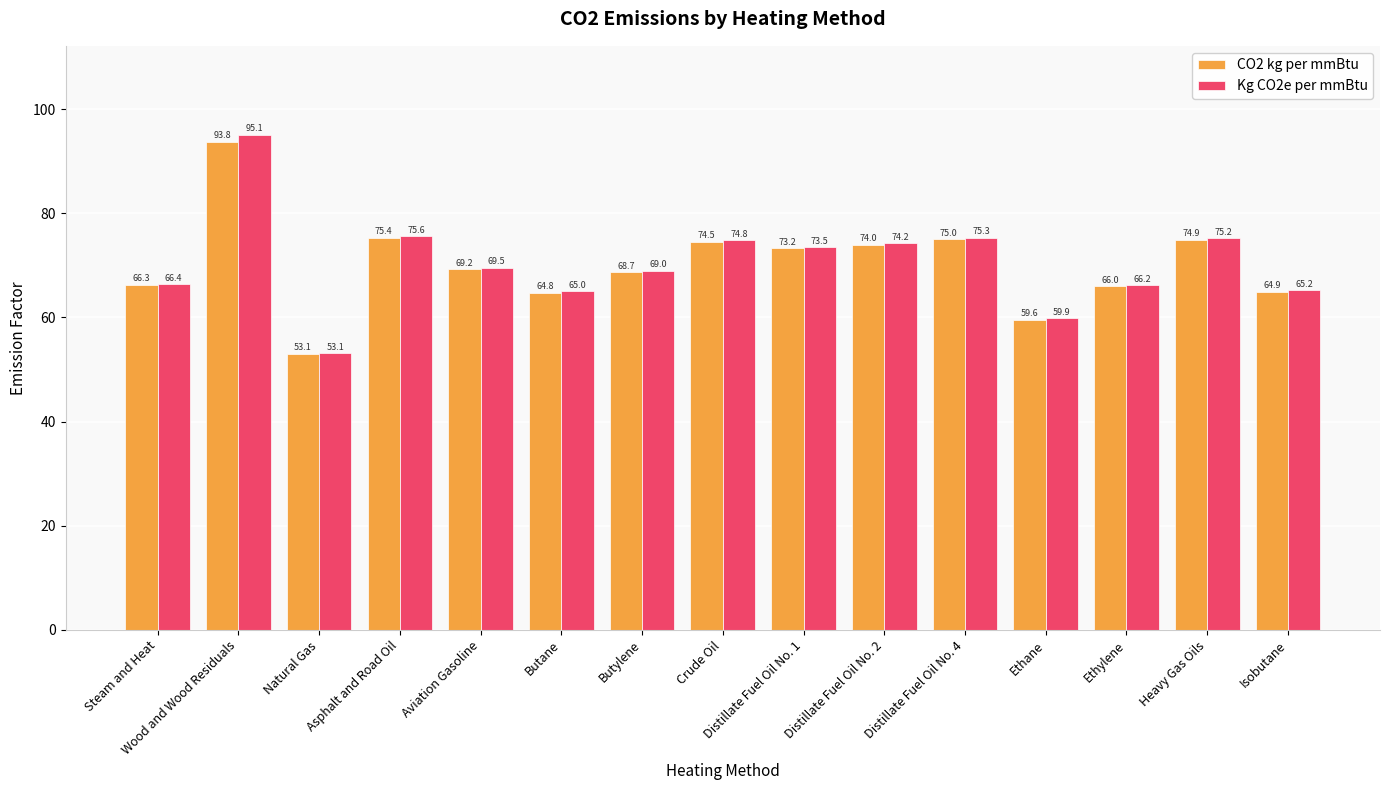

What are all the series names shown in the legend?

CO2 kg per mmBtu, Kg CO2e per mmBtu